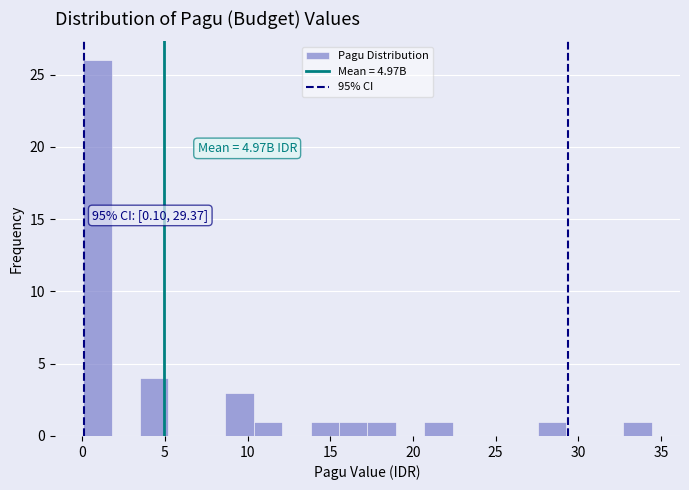

Read against the x-axis, roughly where is the centre of the tallest bar?

1.0